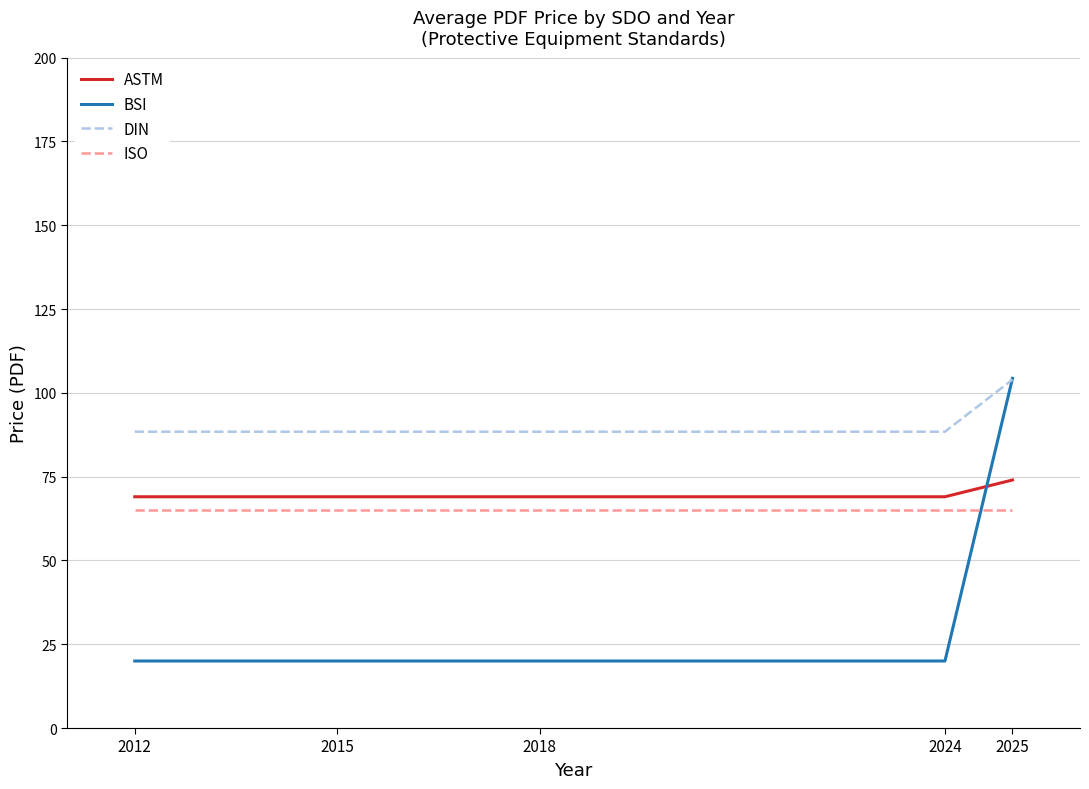

Which series has the widest spread of values?

BSI